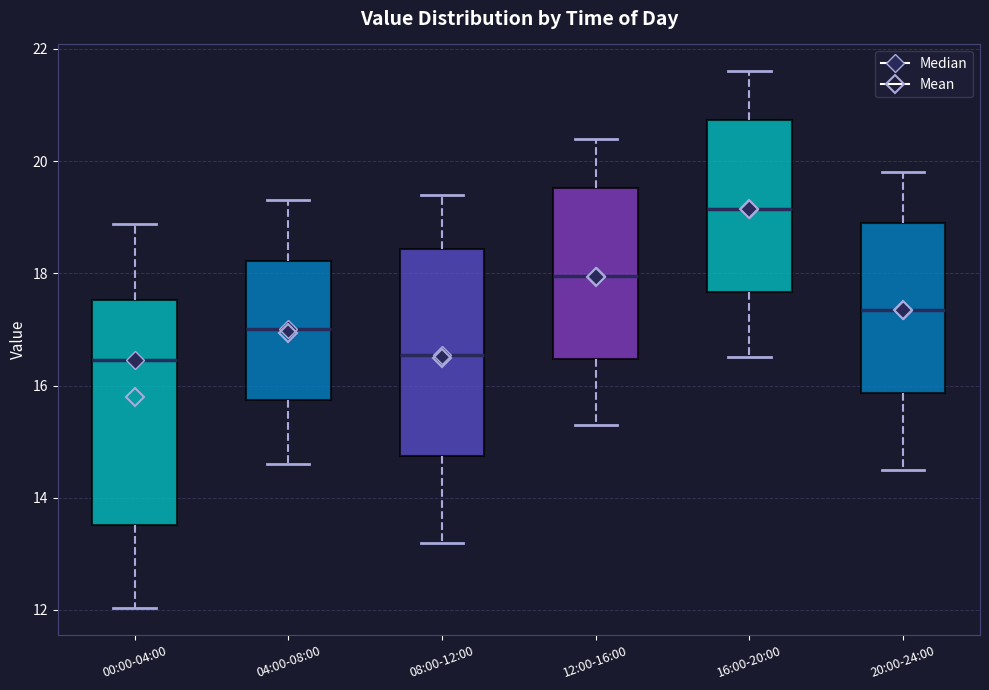

Comparing the boxes themselves (not the whiskers), which one is the tallest?

00:00-04:00